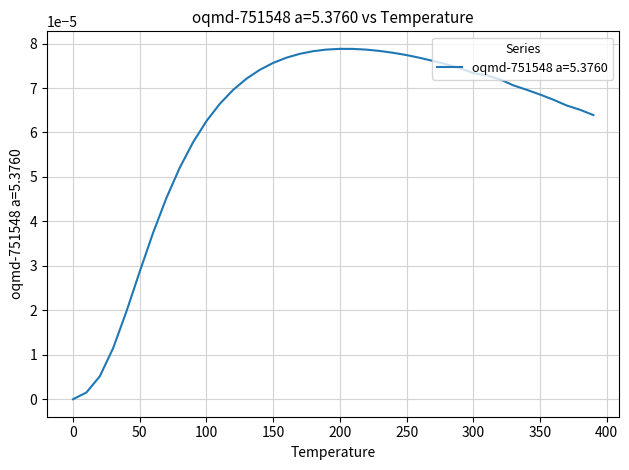

What is the label of the 28th point from the right?

120.0